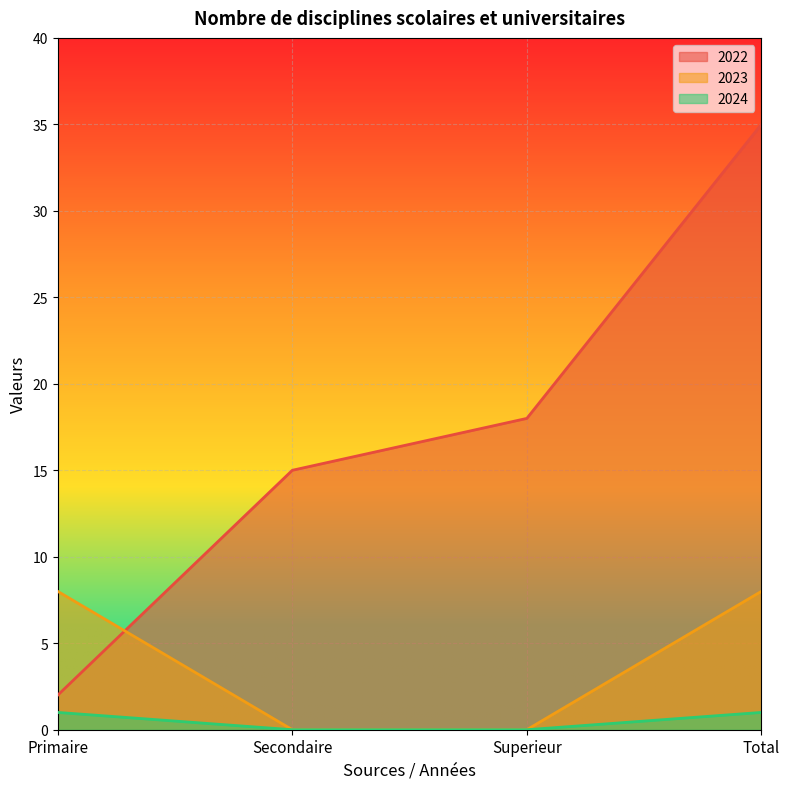

True or false: 2024 and 2023 intersect in this chart.

False